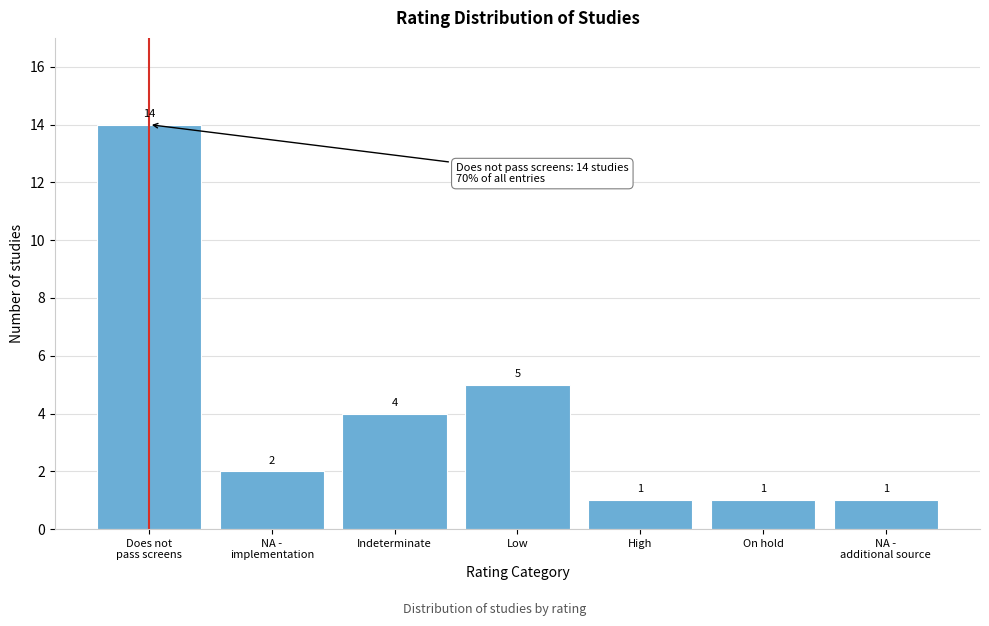

Reading left to right, list all the values displayed in this chart.

14	2	4	5	1	1	1